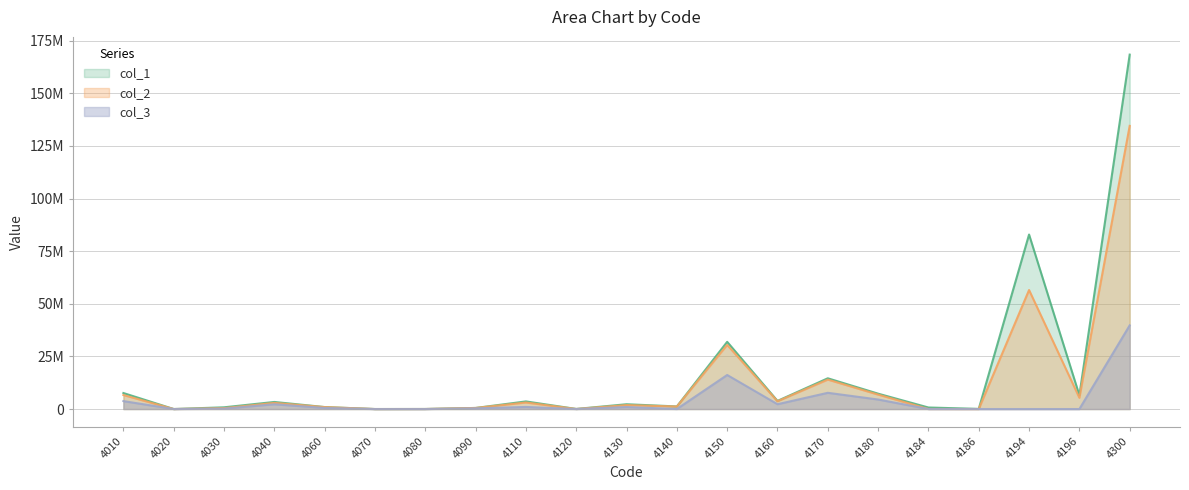

What is the average value of the col_1 series?

16033946